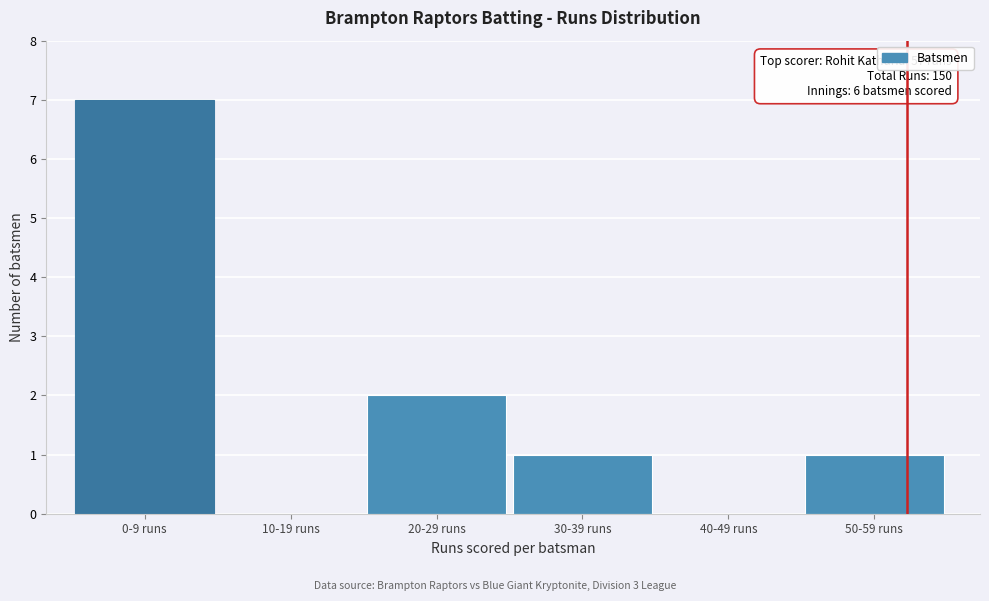

Reading left to right, list all the values displayed in this chart.

0-9 runs=7	10-19 runs=0	20-29 runs=2	30-39 runs=1	40-49 runs=0	50-59 runs=1